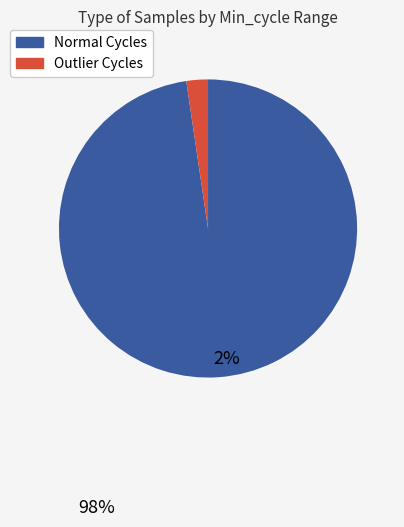

Count the number of slices in the pie.

2